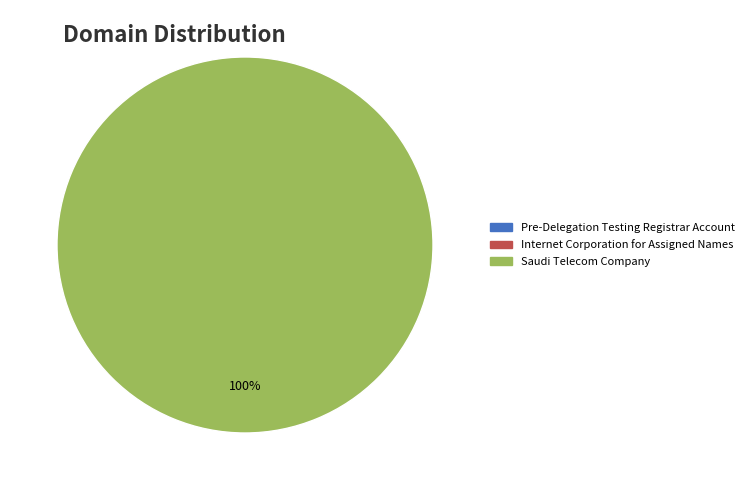

Is there a majority slice in this chart?

Yes